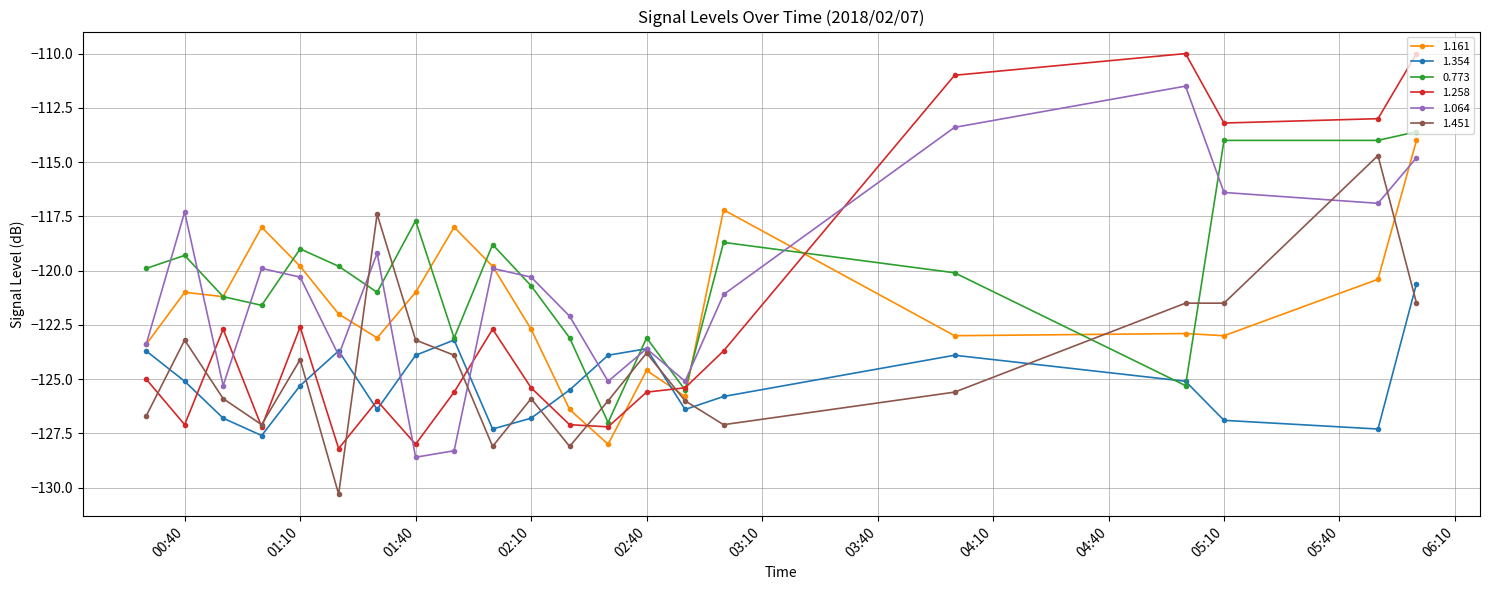

True or false: 0.773 and 1.451 cross at least once.

True